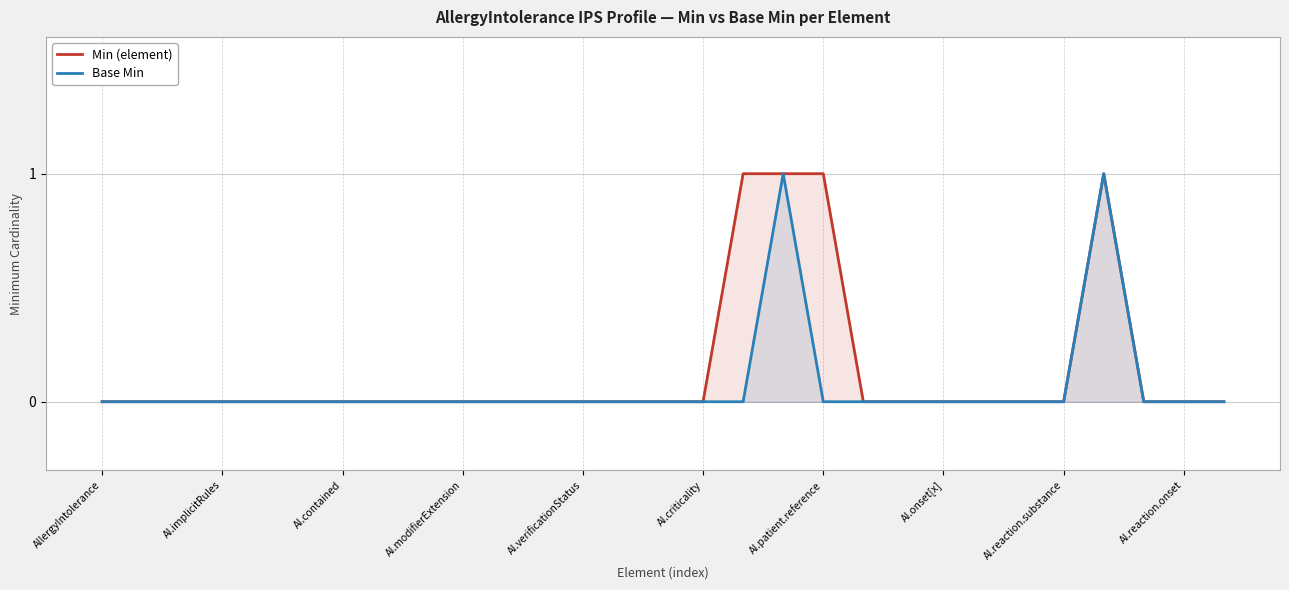

Is it true that Base Min equals 1 at 13?

False